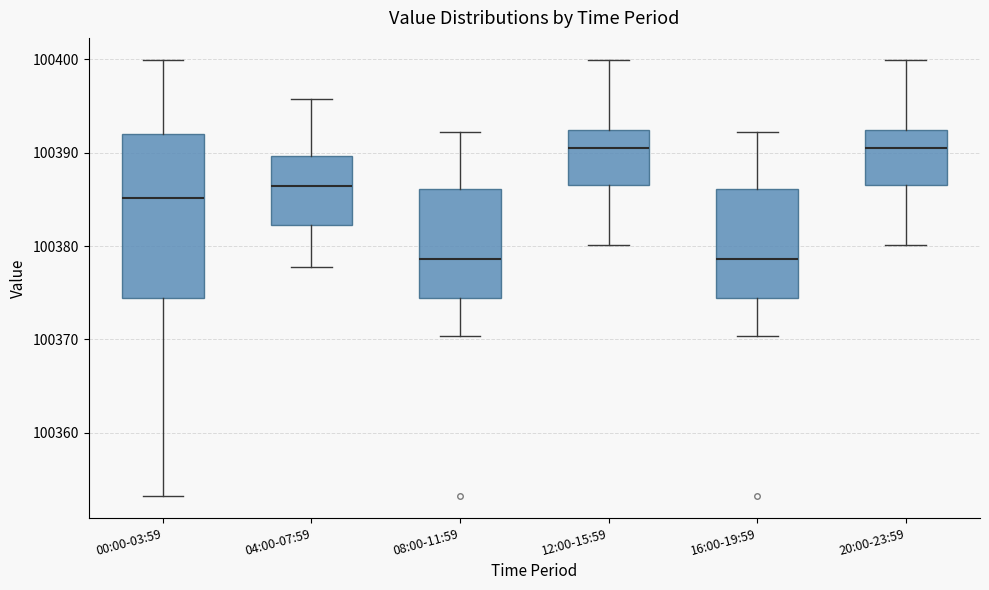

Reading left to right, transcribe this box plot: for each box, give where its median line is, the range the box spans, and where its two whiskers end, as read against the y-axis. The values are not printed on the chart, so give them approximately, as read against the axis.

00:00-03:59: median 100385, box 100374 to 100392, whiskers 100353 to 100400
04:00-07:59: median 100386, box 100382 to 100390, whiskers 100378 to 100396
08:00-11:59: median 100379, box 100374 to 100386, whiskers 100370 to 100392
12:00-15:59: median 100391, box 100387 to 100392, whiskers 100380 to 100400
16:00-19:59: median 100379, box 100374 to 100386, whiskers 100370 to 100392
20:00-23:59: median 100391, box 100387 to 100392, whiskers 100380 to 100400